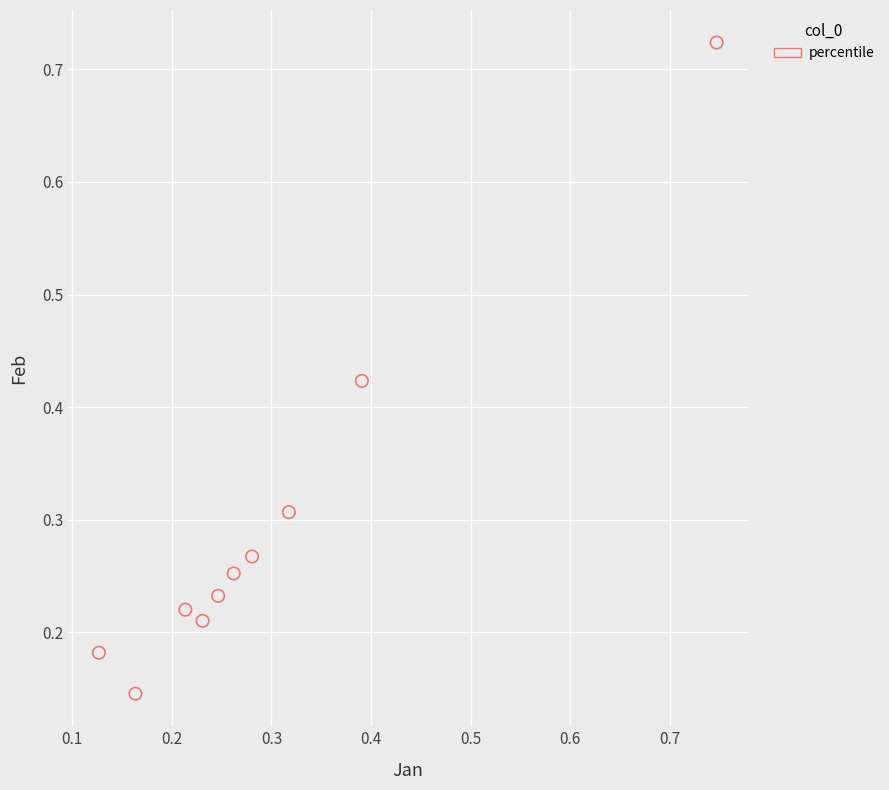

What is the range of Y values (max minus min)?

0.6